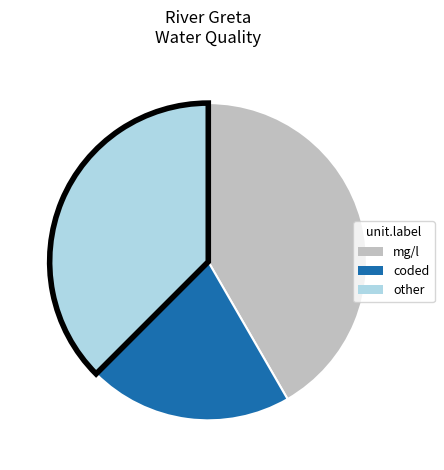

Is there any slice that represents more than half of the pie?

No